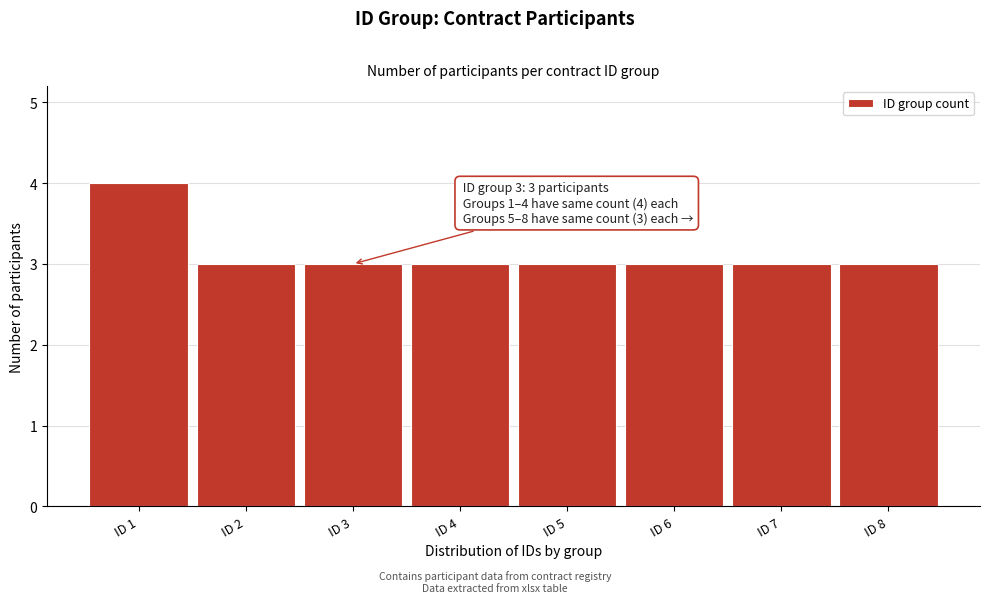

Reading right to left, transcribe all the data shown in this chart.

ID 8=3	ID 7=3	ID 6=3	ID 5=3	ID 4=3	ID 3=3	ID 2=3	ID 1=4